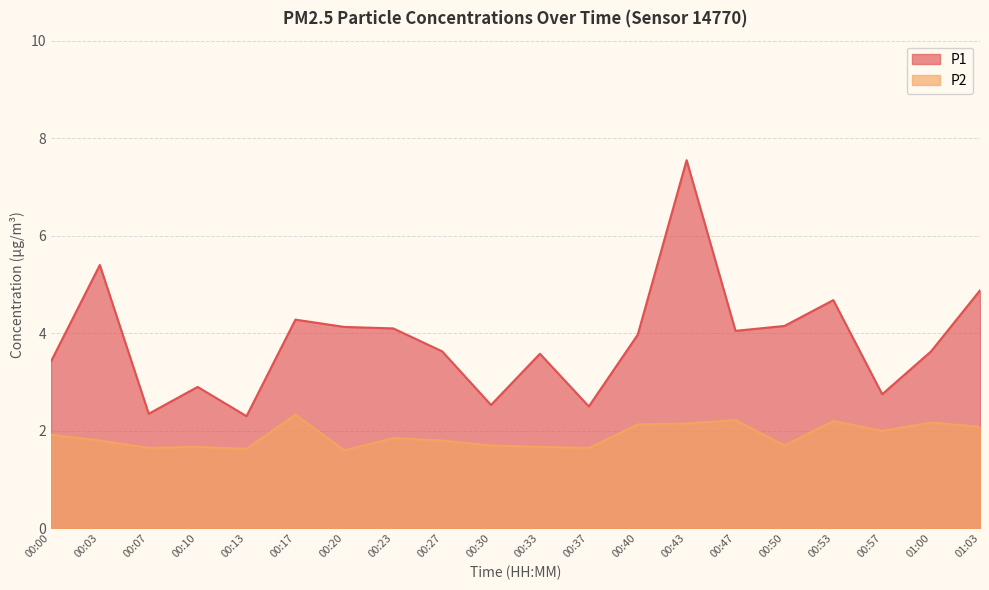

Is the value of P1 at 00:03 greater than the value of P2 at 00:37?

Yes